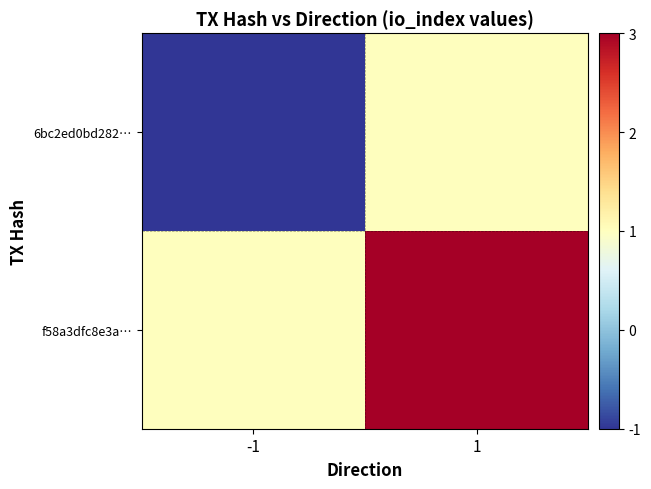

Rank the series by their average value, from lowest to highest.

6bc2ed0bd282…, f58a3dfc8e3a…